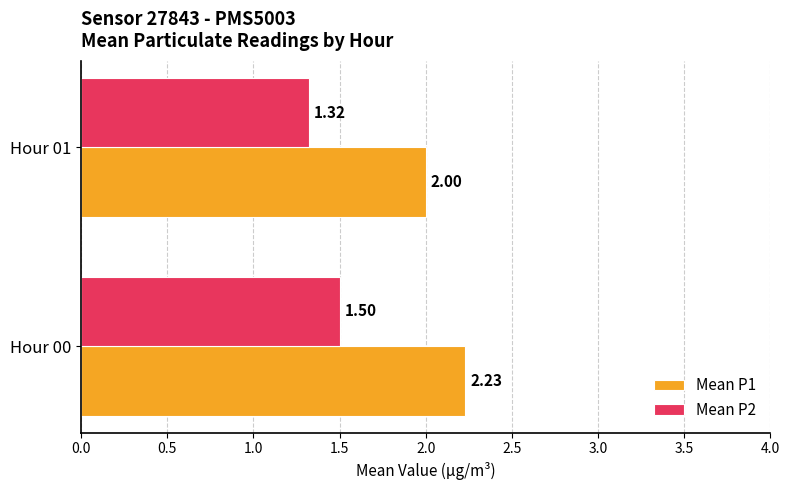

What is the sum of all Mean P2 values?

2.8